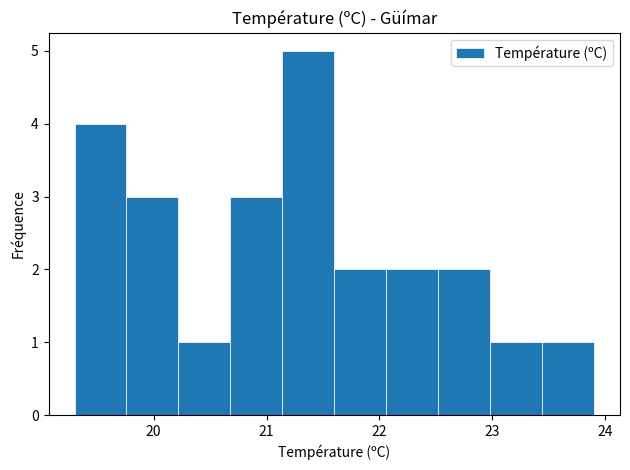

Reading left to right, list every bar in this chart as the range it spans on the x-axis followed by its height. Neither the bar edges nor the heights are printed on the chart, so give them approximately, as read against the axes.

19.30 to 19.76: 4
19.76 to 20.22: 3
20.22 to 20.68: 1
20.68 to 21.14: 3
21.14 to 21.60: 5
21.60 to 22.06: 2
22.06 to 22.52: 2
22.52 to 22.98: 2
22.98 to 23.44: 1
23.44 to 23.90: 1